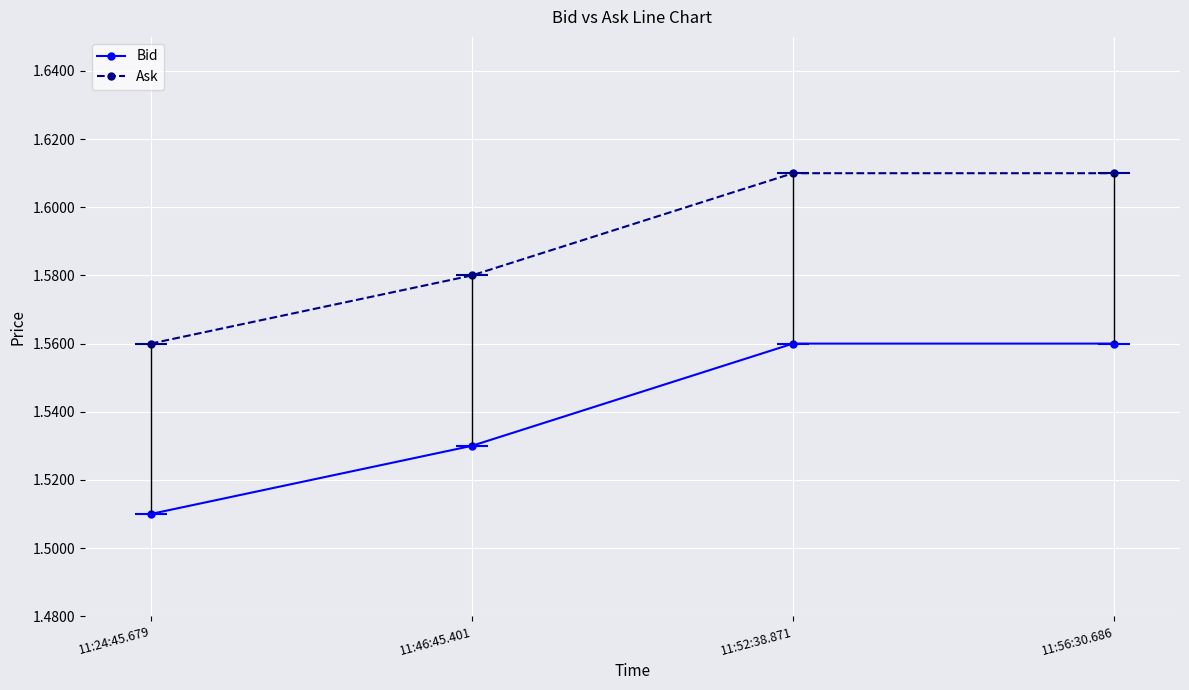

What value does the Ask series have at 11:52:38.871?

1.6